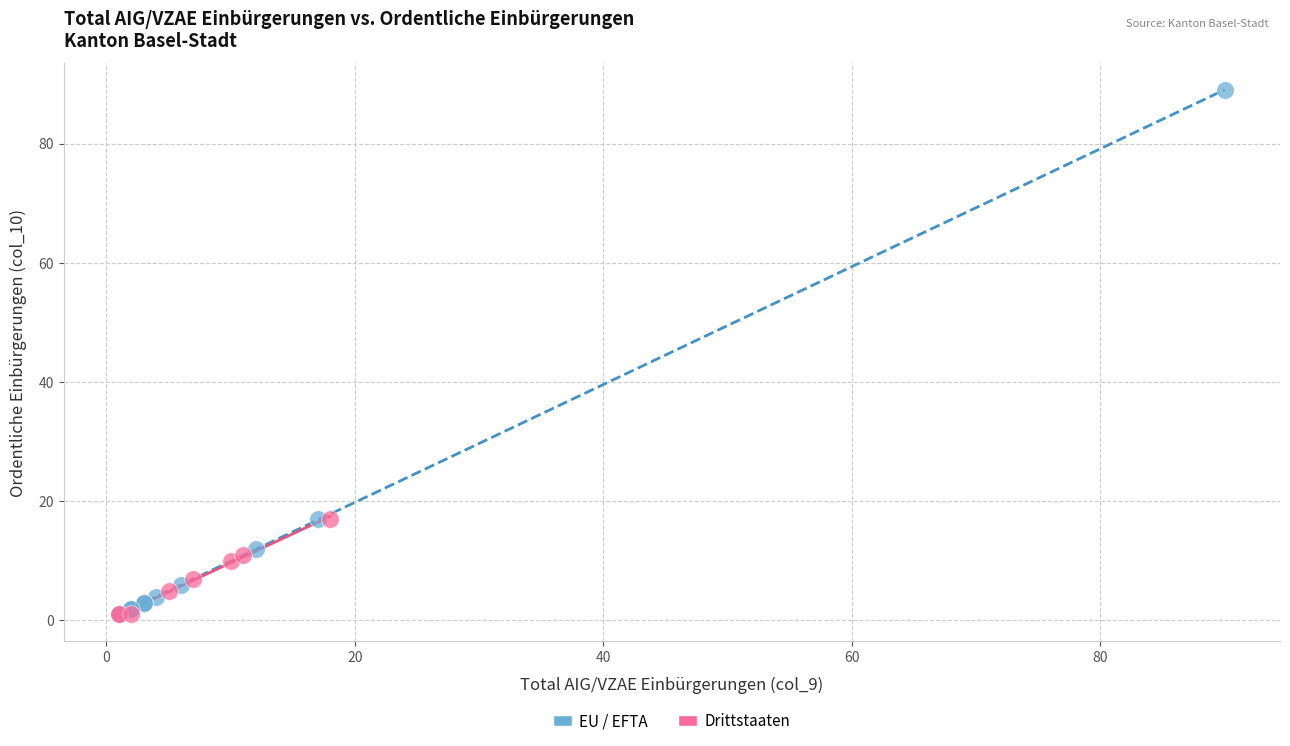

Which series has the largest Y range (max minus min)?

EU / EFTA